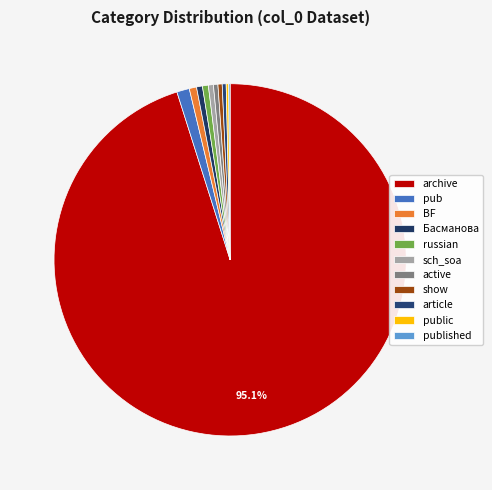

To the nearest percent, what portion does Басманова represent?

1%